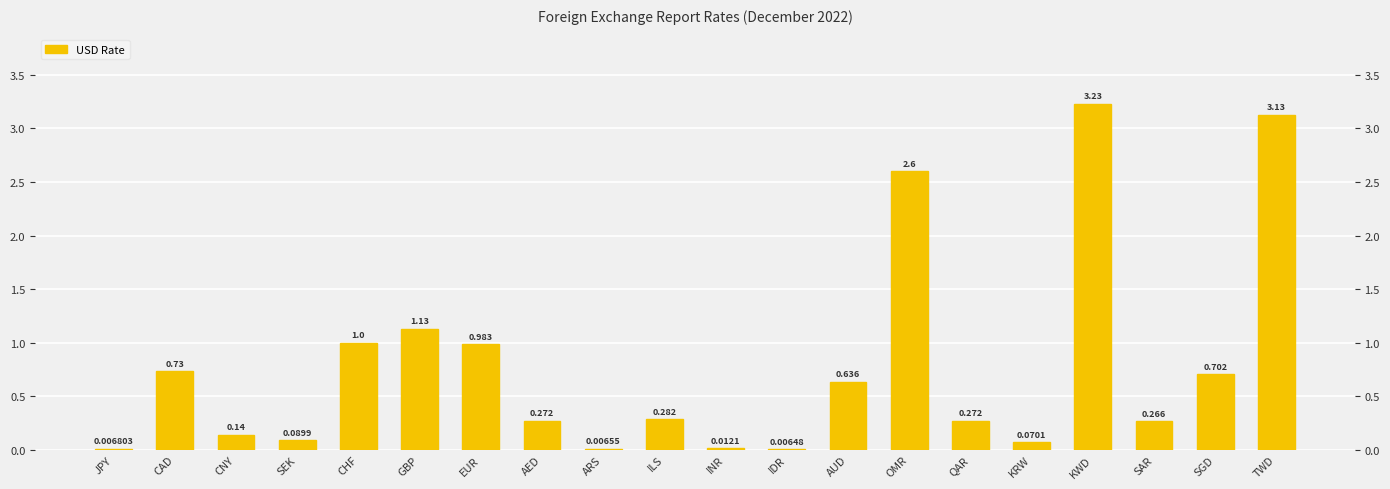

What is the label of the 20th bar from the left?

TWD